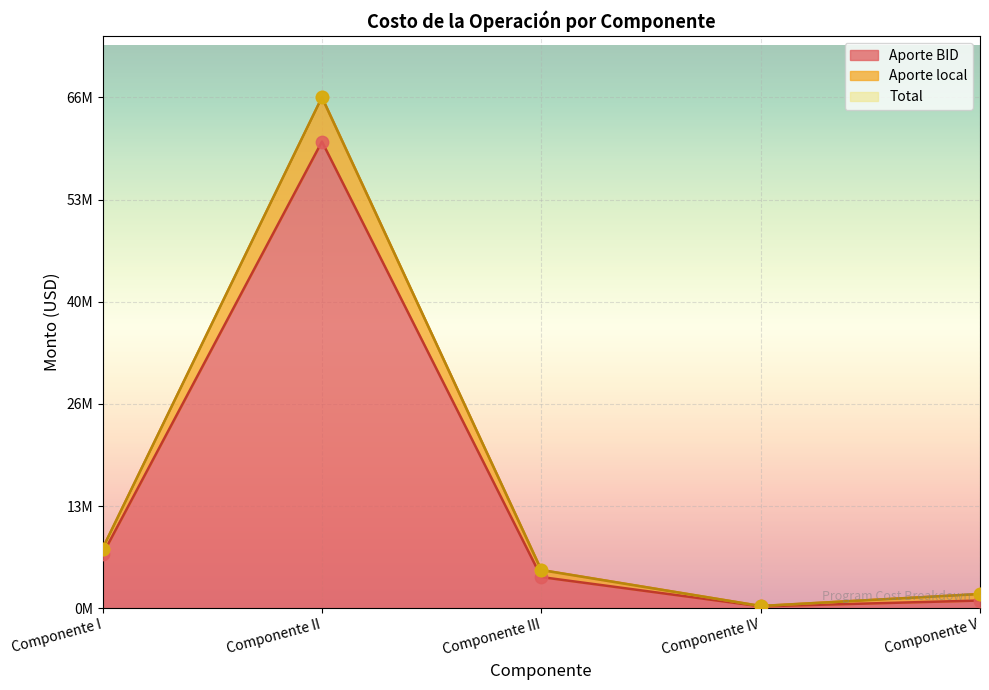

What is the total value across all series at Componente I?

22724400